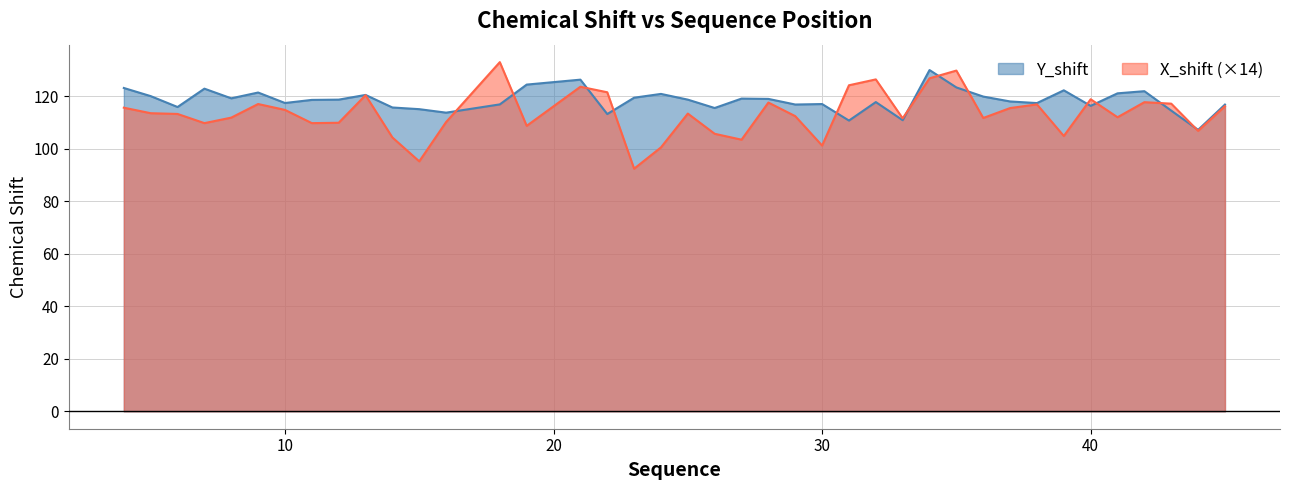

True or false: Y_shift and X_shift cross at least once.

True